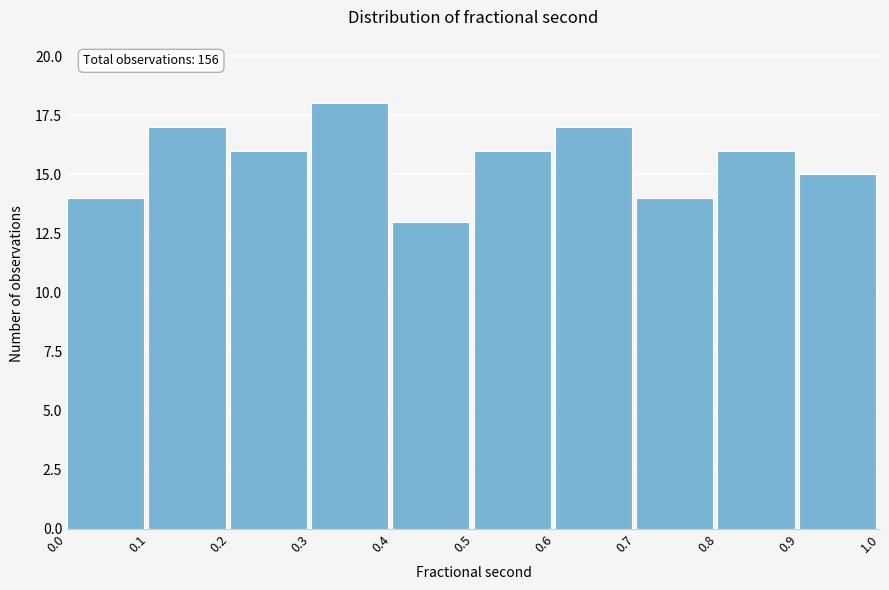

Which range on the x-axis has the tallest bar?

0.3 to 0.4